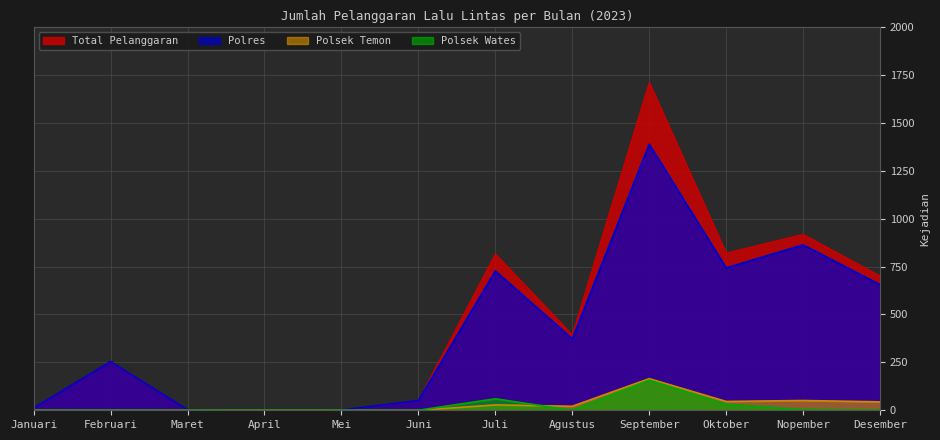

True or false: Polsek Temon has more than 1 points higher than both neighbors.

True